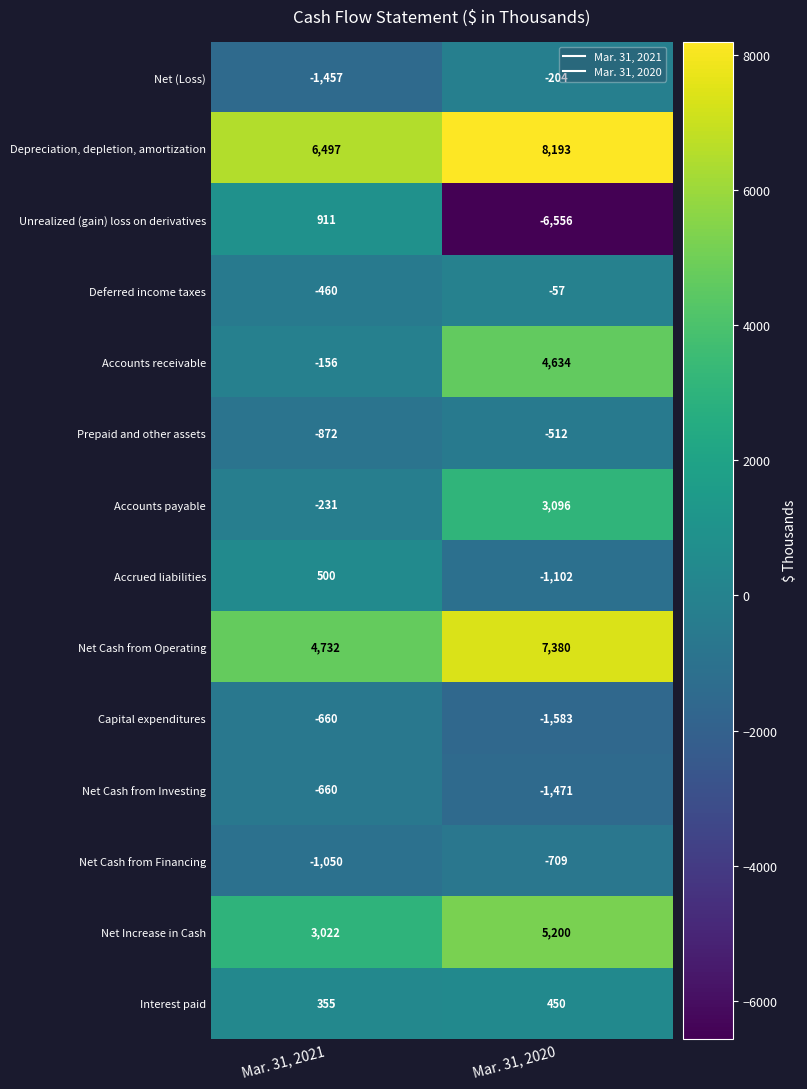

What is the difference between the highest and lowest values at Mar. 31, 2021?

7954